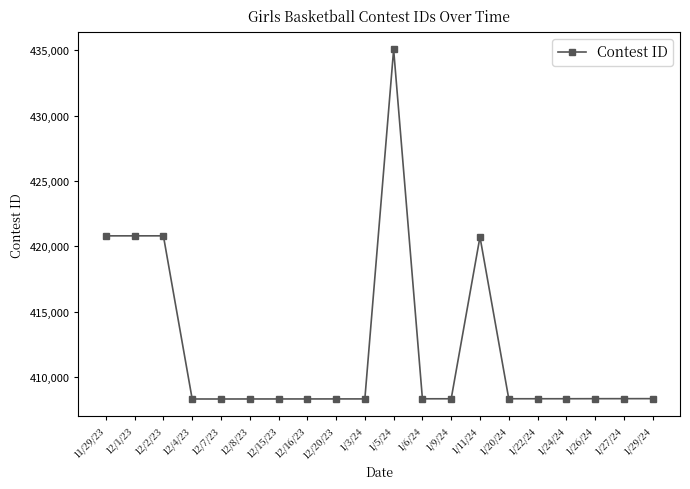

Does the chart have visible grid lines?

No